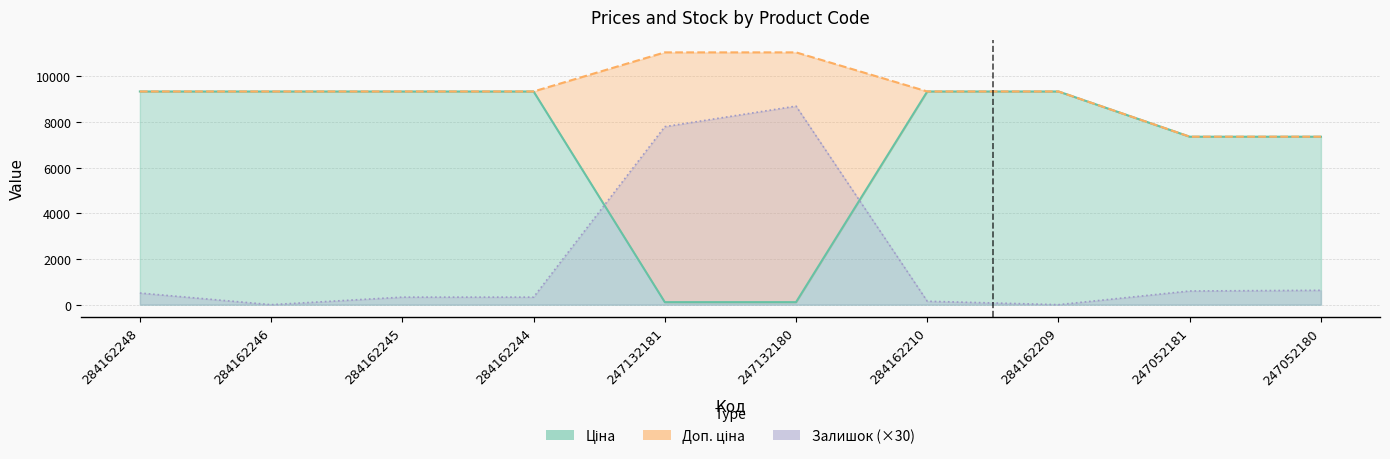

At which label is Залишок closest to 4350?

247132181